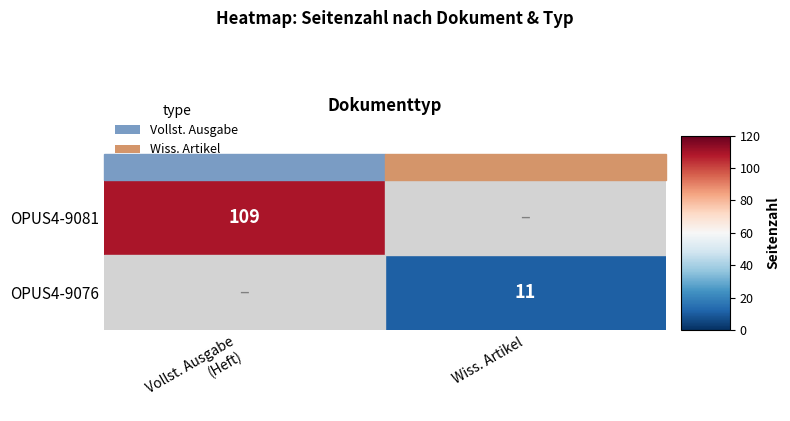

Is it true that OPUS4-9081 equals 28.3 at Vollst. Ausgabe (Heft)?

False